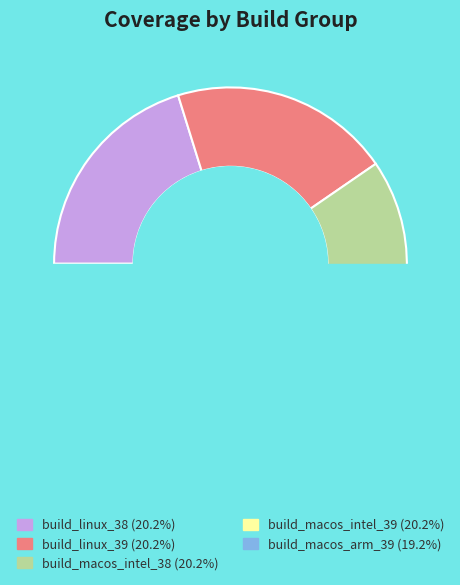

Approximately how many times larger is the value at build_macos_intel_39 compared to build_linux_38?

1.0